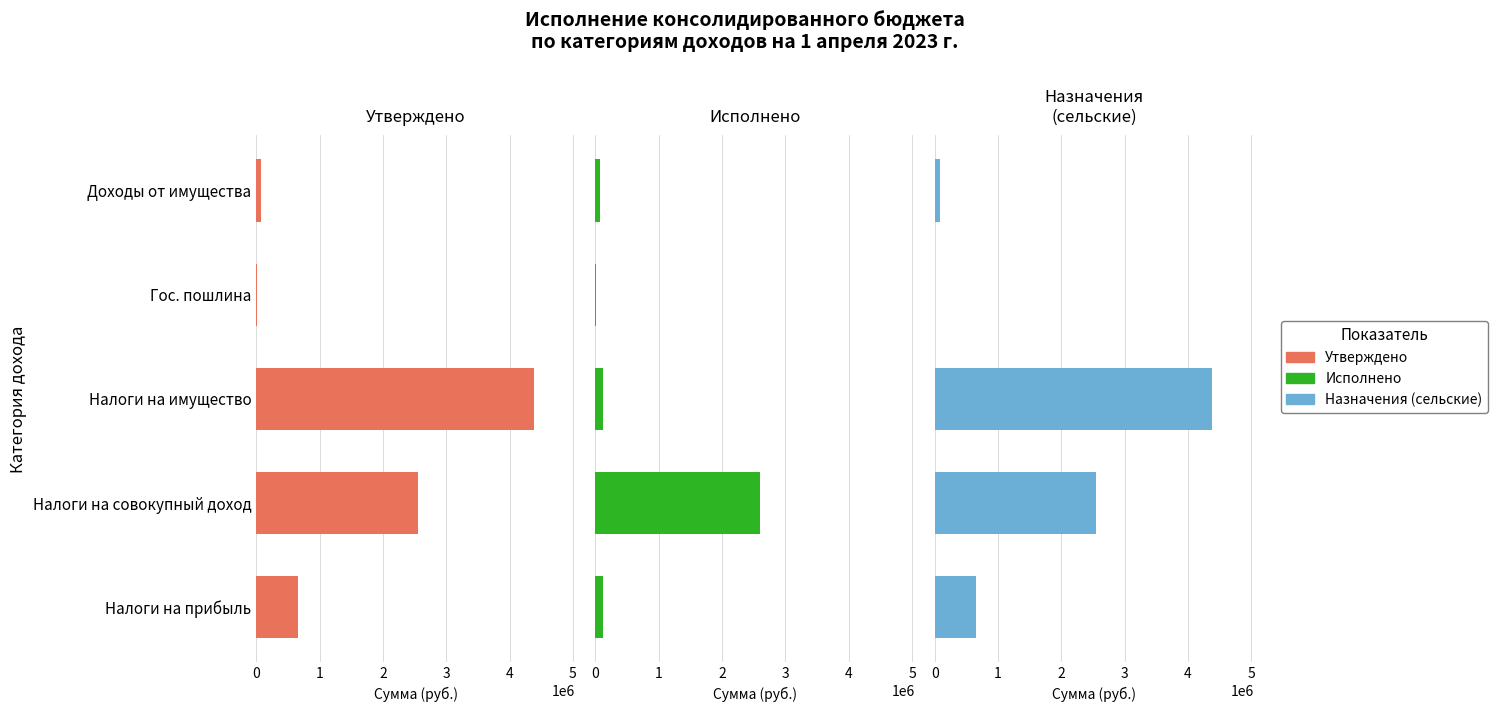

How many groups of bars are there?

5